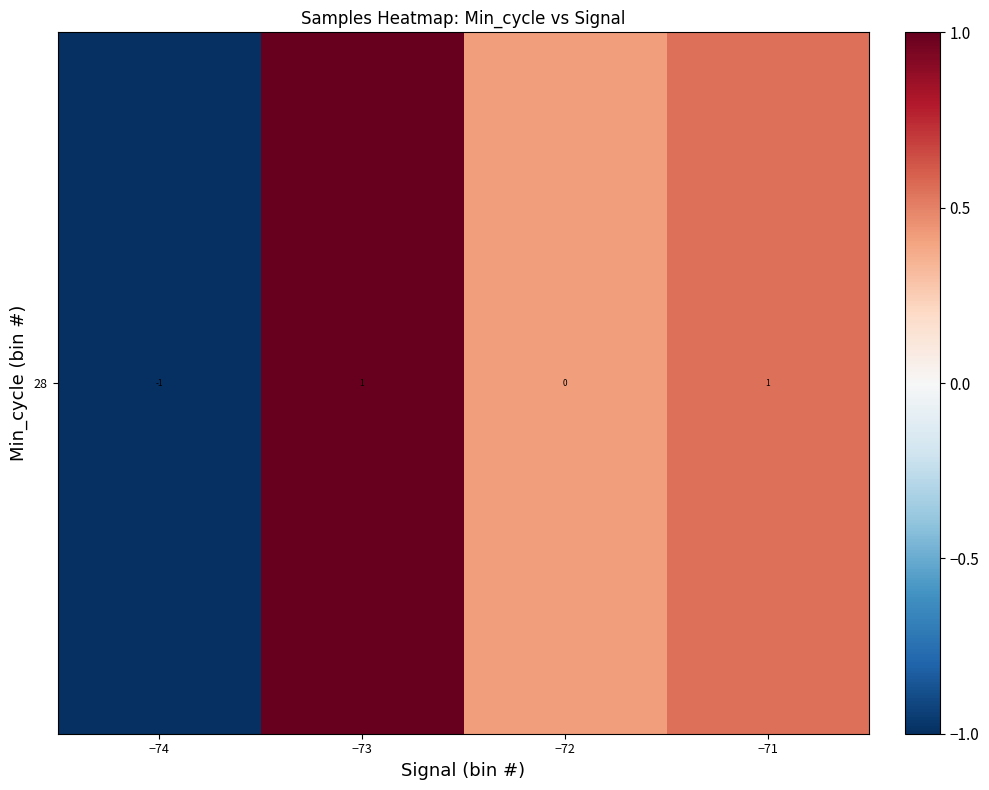

Count the number of categories in the chart.

4